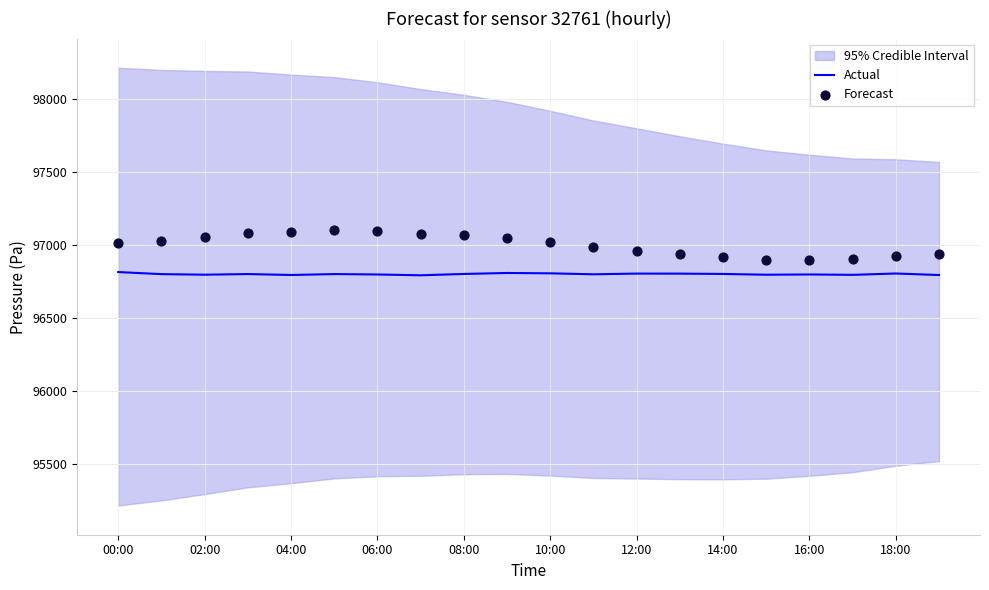

Is it true that Actual equals 165974.6 at 02:00?

False